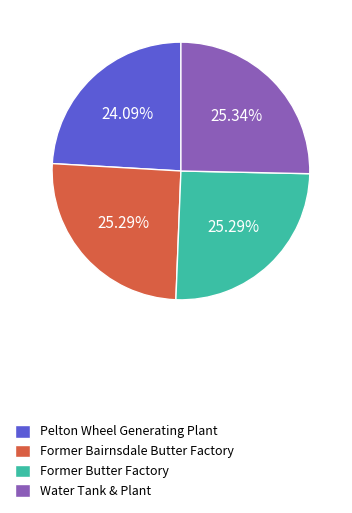

Which category has the smallest portion of the pie?

Pelton Wheel Generating Plant